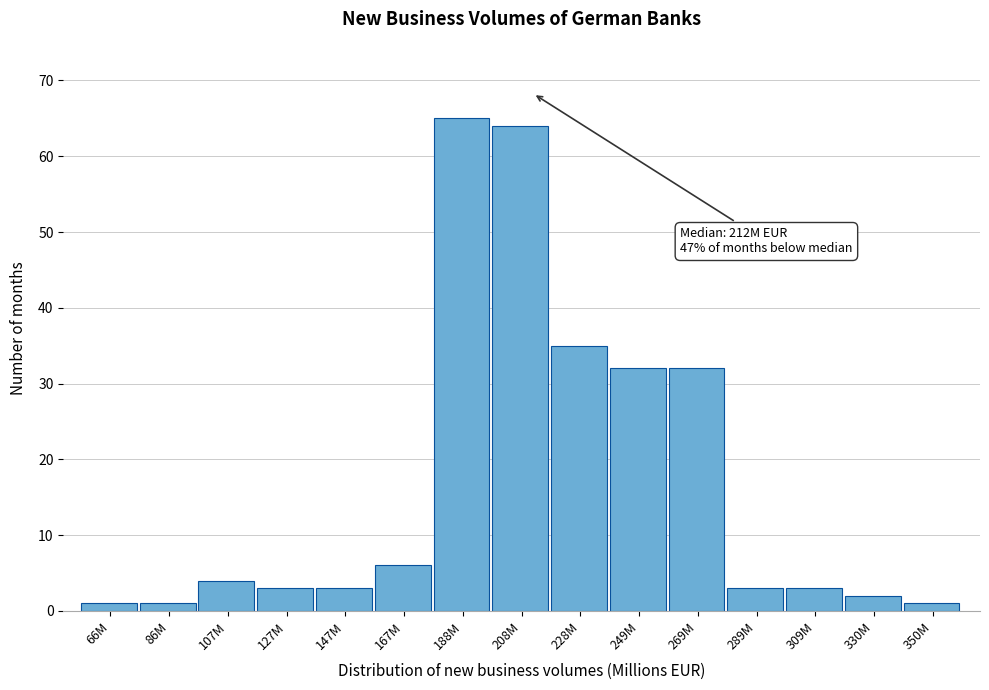

Reading left to right, list all the values displayed in this chart.

66M=1	86M=1	107M=4	127M=3	147M=3	167M=6	188M=65	208M=64	228M=35	249M=32	269M=32	289M=3	309M=3	330M=2	350M=1